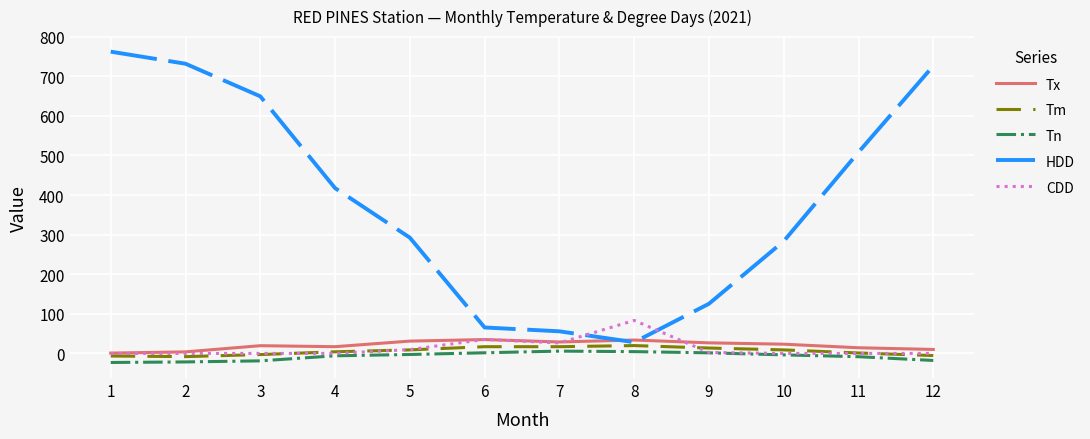

What is the minimum value for HDD?

28.3